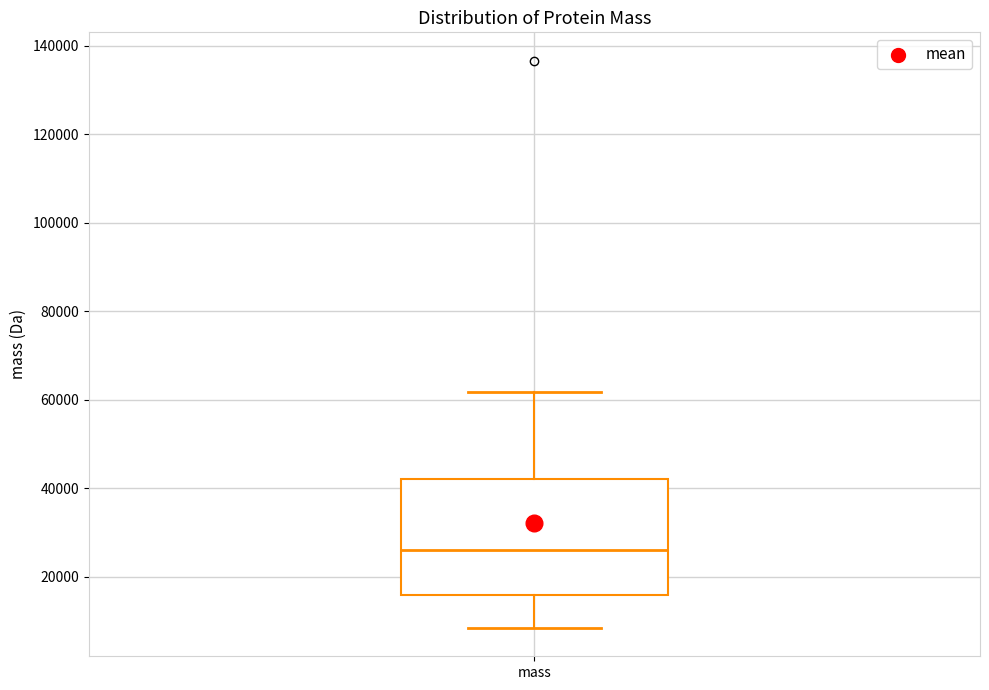

Where does the lower whisker of the box for mass end on the y-axis? The values are not printed on the chart, so give them approximately, as read against the axis.

8000